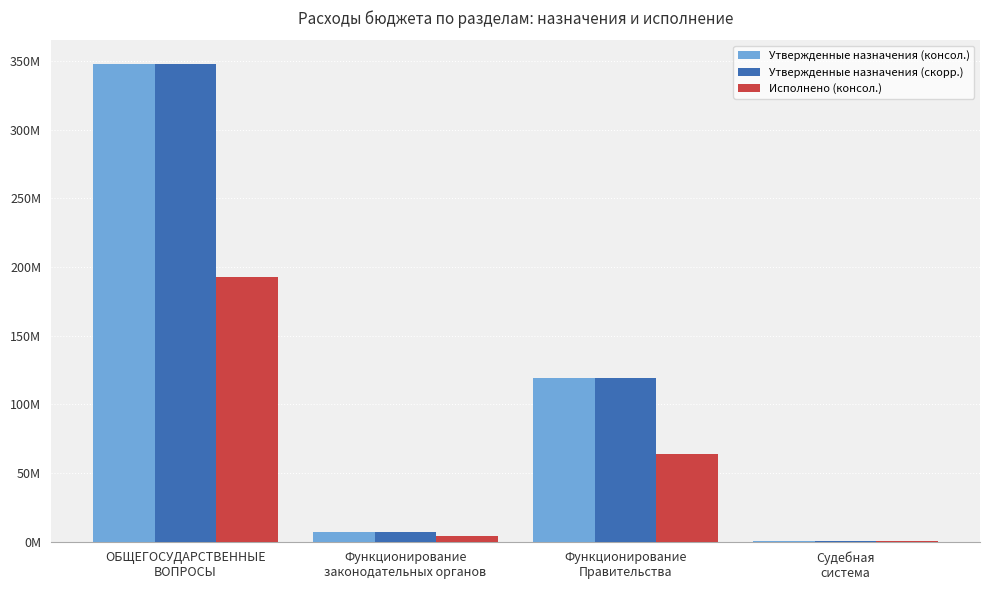

List the labels in order of Исполнено (консол.) value, smallest first.

Судебная
система, Функционирование
законодательных органов, Функционирование
Правительства, ОБЩЕГОСУДАРСТВЕННЫЕ
ВОПРОСЫ